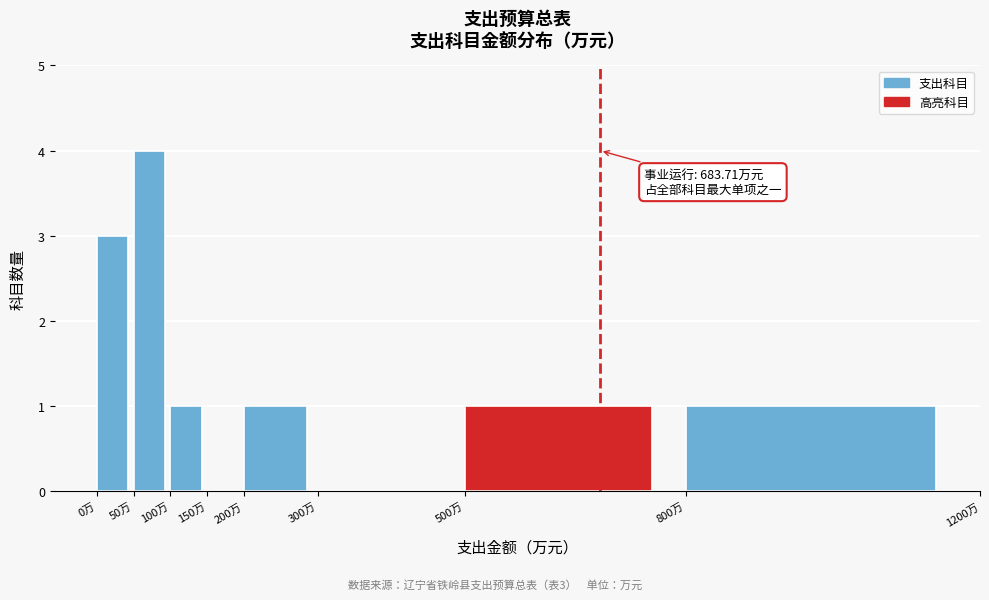

Which range on the x-axis has the tallest bar?

50 to 100